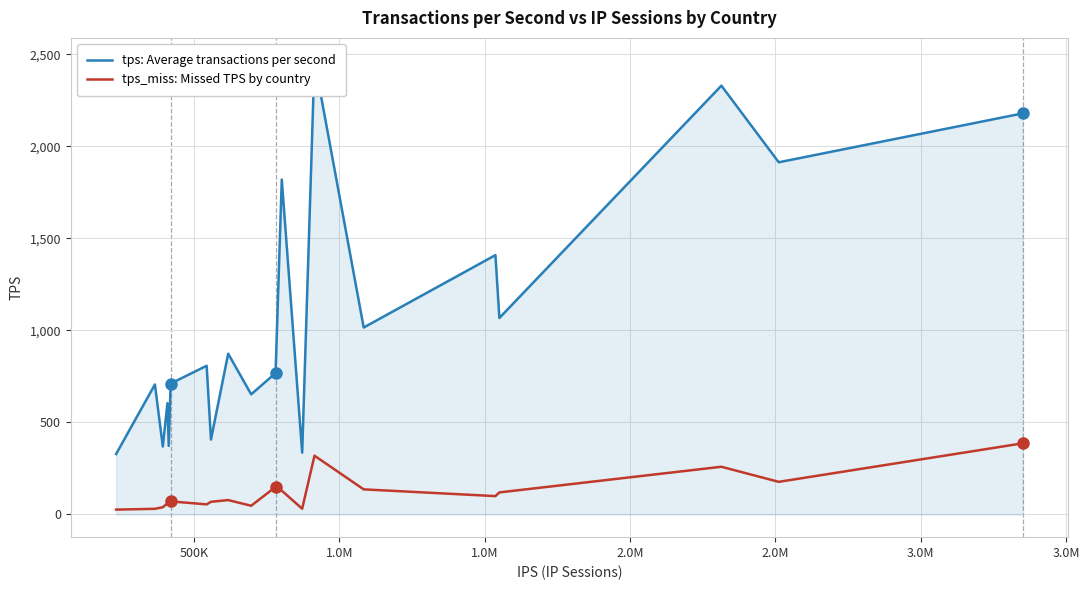

True or false: tps_miss: Missed TPS by country and tps: Average transactions per second intersect in this chart.

False